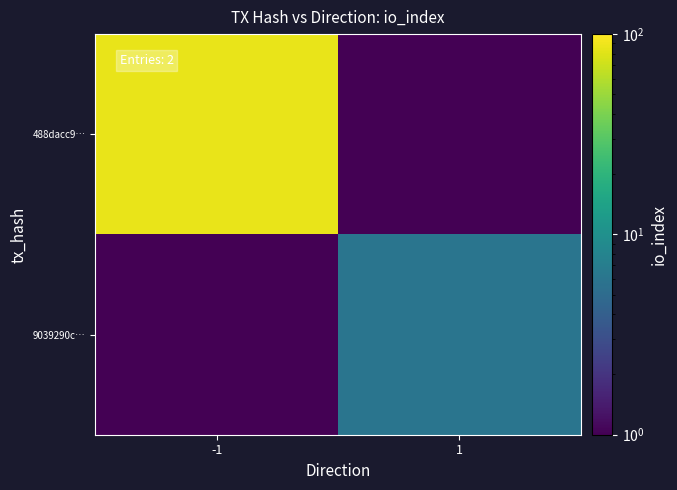

Reading left to right, what are all the values shown in this chart?

488dacc9…: -1=86.0	1=0.0
9039290c…: -1=0.0	1=6.0